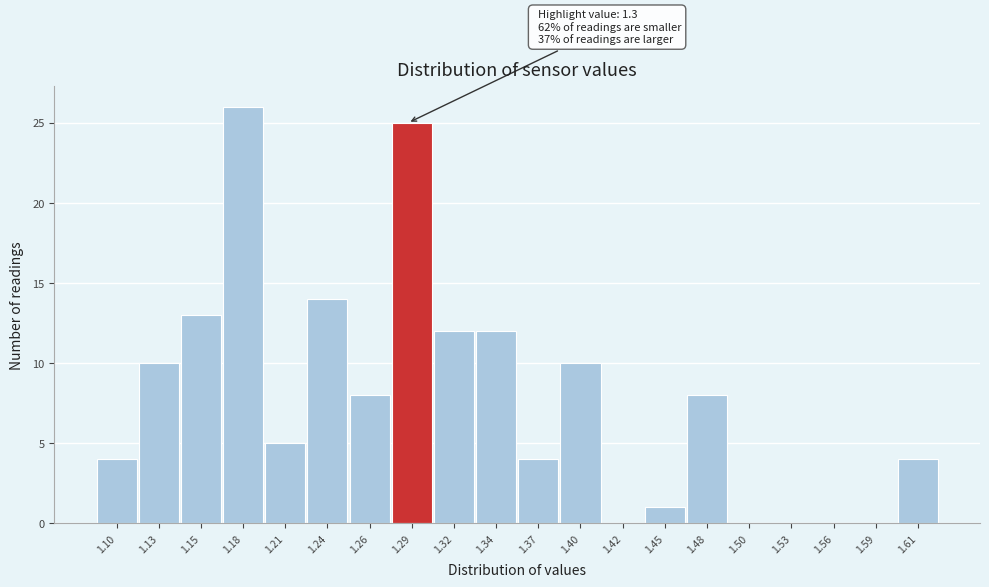

Reading left to right, transcribe all the data shown in this chart.

1.10=4	1.13=10	1.15=13	1.18=26	1.21=5	1.24=14	1.26=8	1.29=25	1.32=12	1.34=12	1.37=4	1.40=10	1.42=0	1.45=1	1.48=8	1.50=0	1.53=0	1.56=0	1.59=0	1.61=4